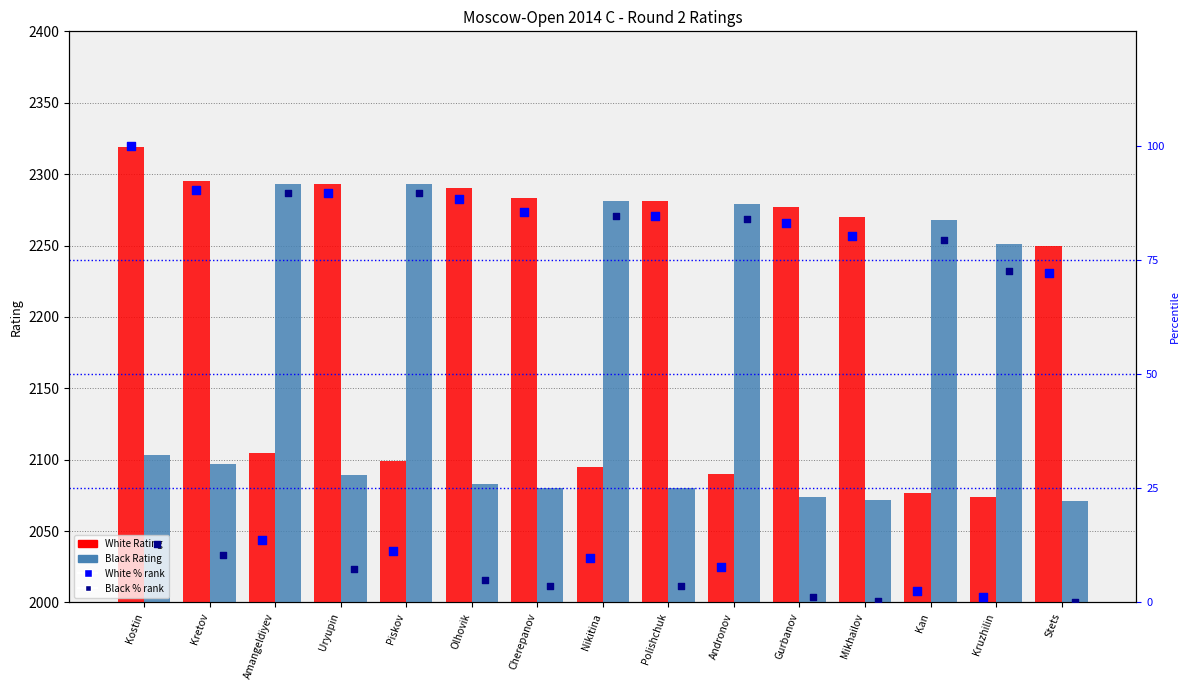

At which category is the sum across all series the highest?

Kostin